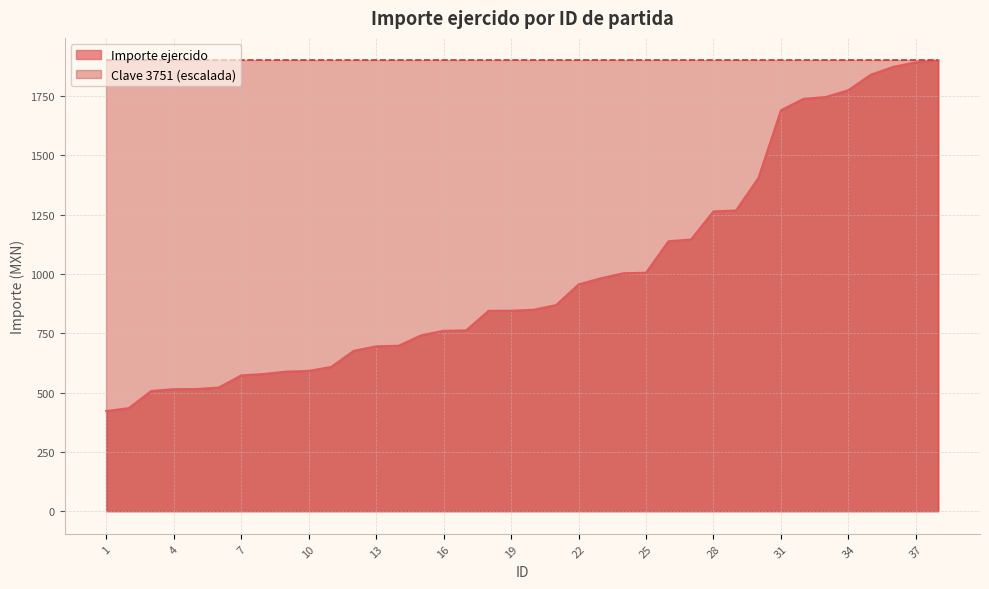

What is the smallest value displayed?

422.4